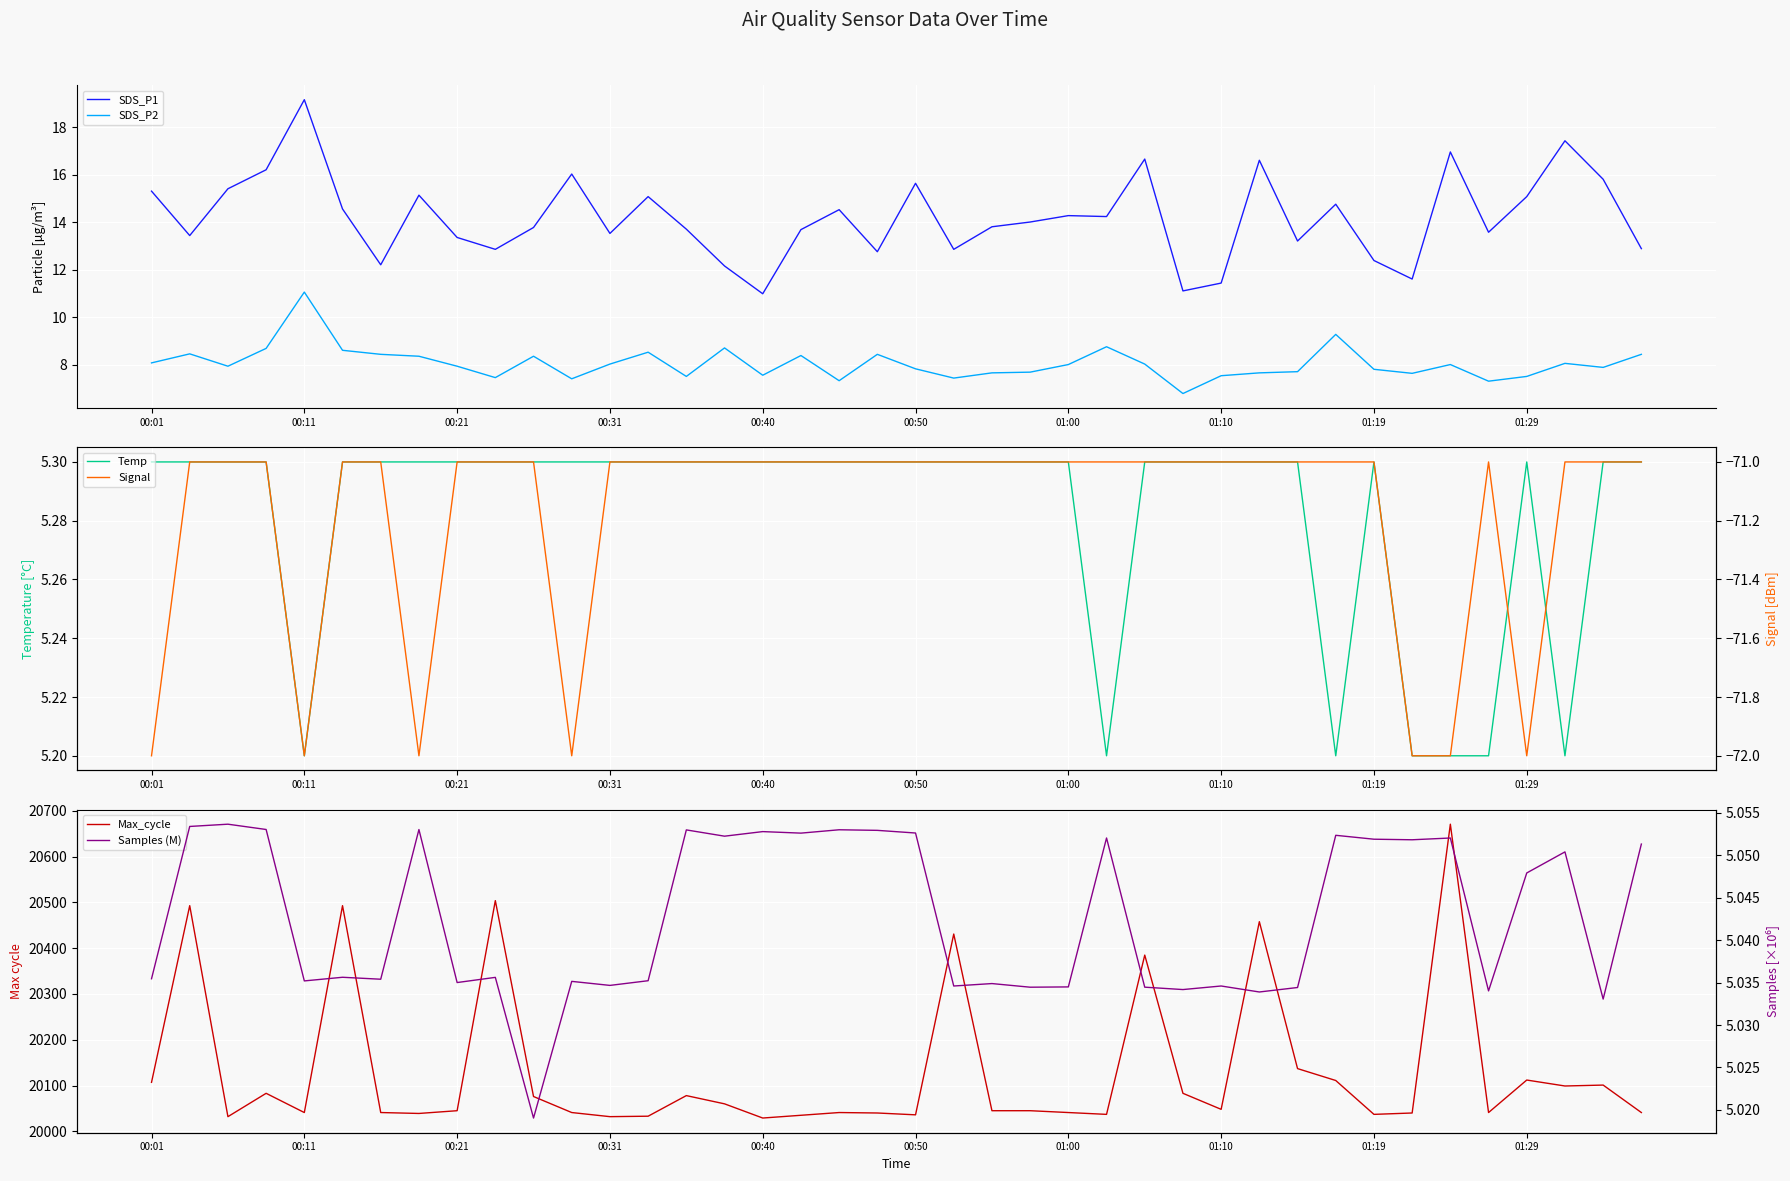

The SDS_P1 series shows 3.8 at 00:50. True or false?

False